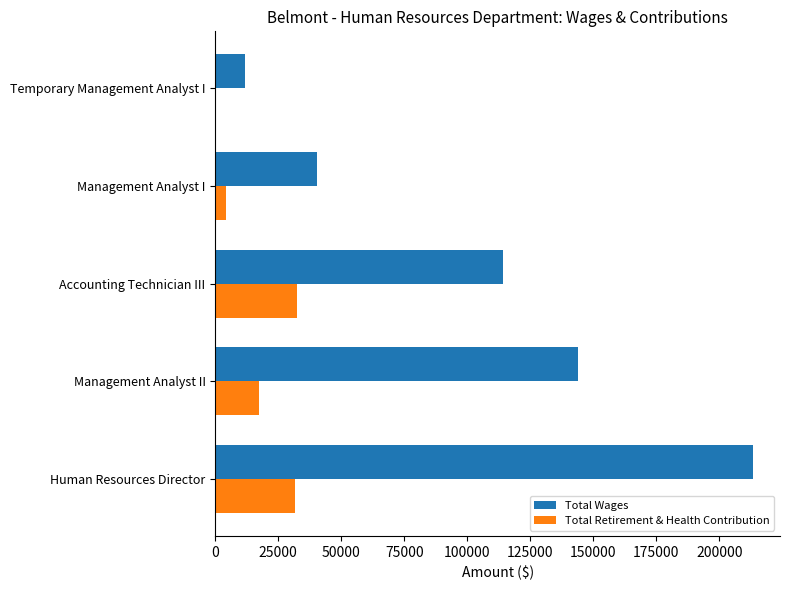

At which category does the chart reach its peak across all series?

Human Resources Director